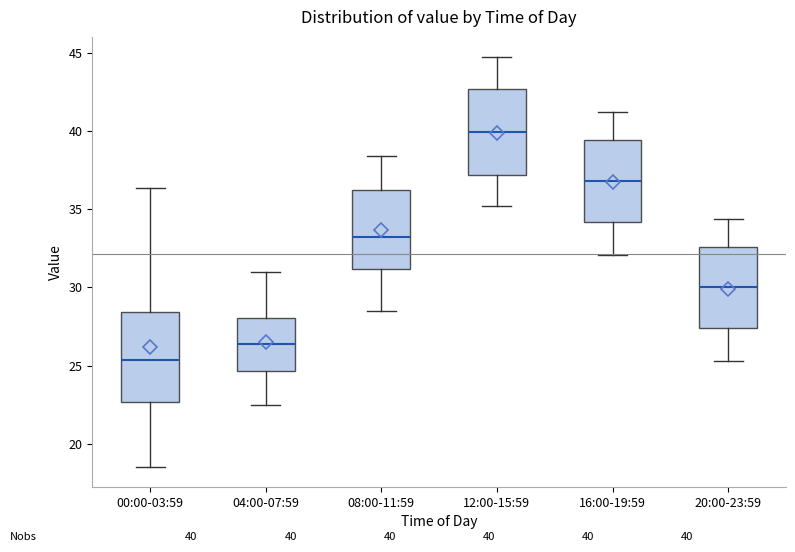

Which box has the highest median line?

12:00-15:59